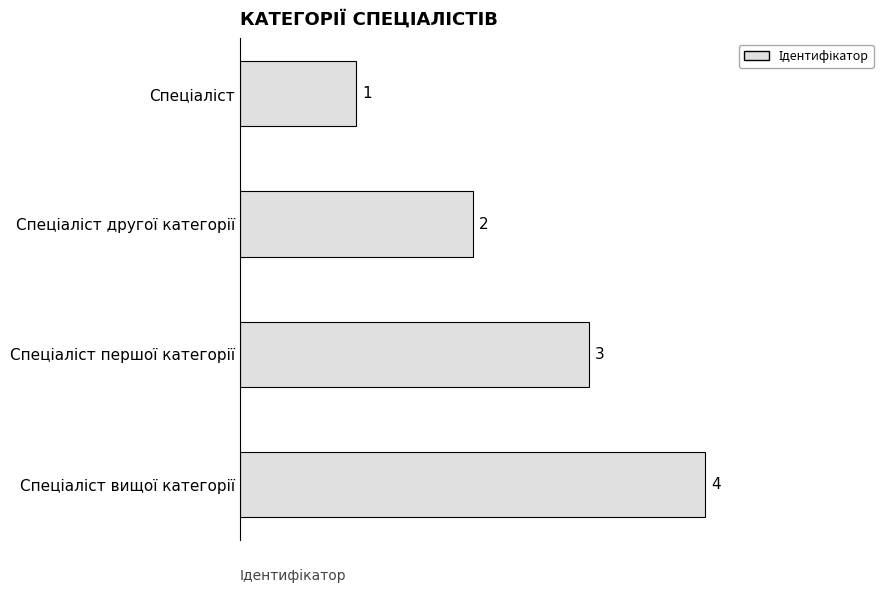

Are the bars horizontal?

Yes